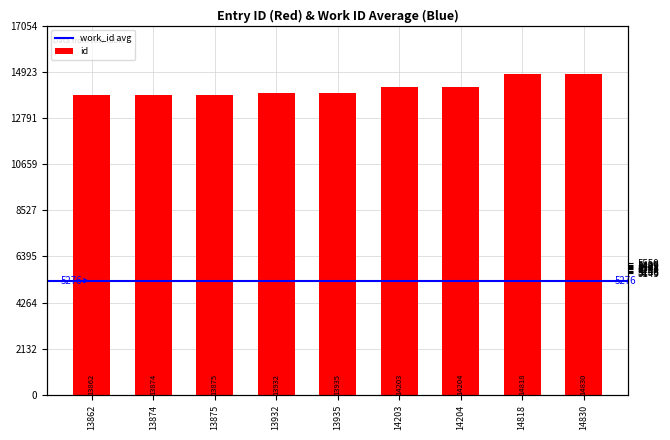

What is the difference between the values at 13862 and 13932?

70